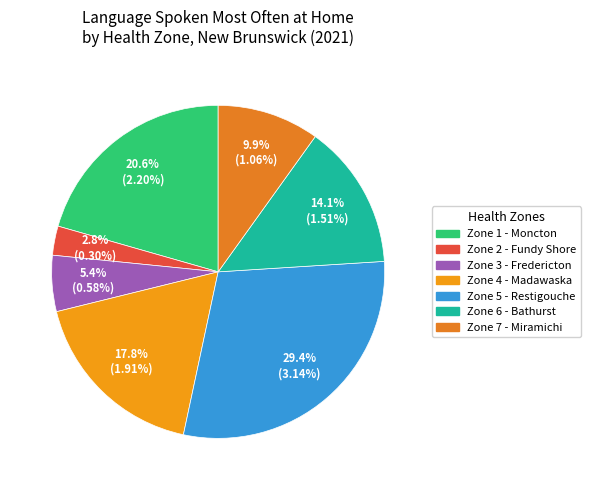

Does any single category account for the majority?

No